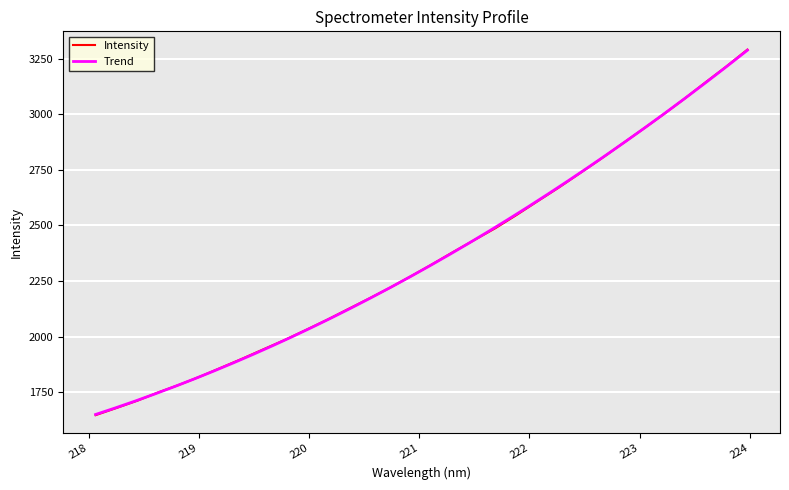

List the labels in order of value, largest first.

223.9802, 223.7895, 223.5987, 223.408, 223.2172, 223.0264, 222.8355, 222.6447, 222.4538, 222.263, 222.0721, 221.8812, 221.6902, 221.4993, 221.3083, 221.1174, 220.9264, 220.7354, 220.5444, 220.3533, 220.1623, 219.9712, 219.7801, 219.589, 219.3979, 219.2067, 219.0156, 218.8244, 218.6332, 218.442, 218.2508, 218.0596